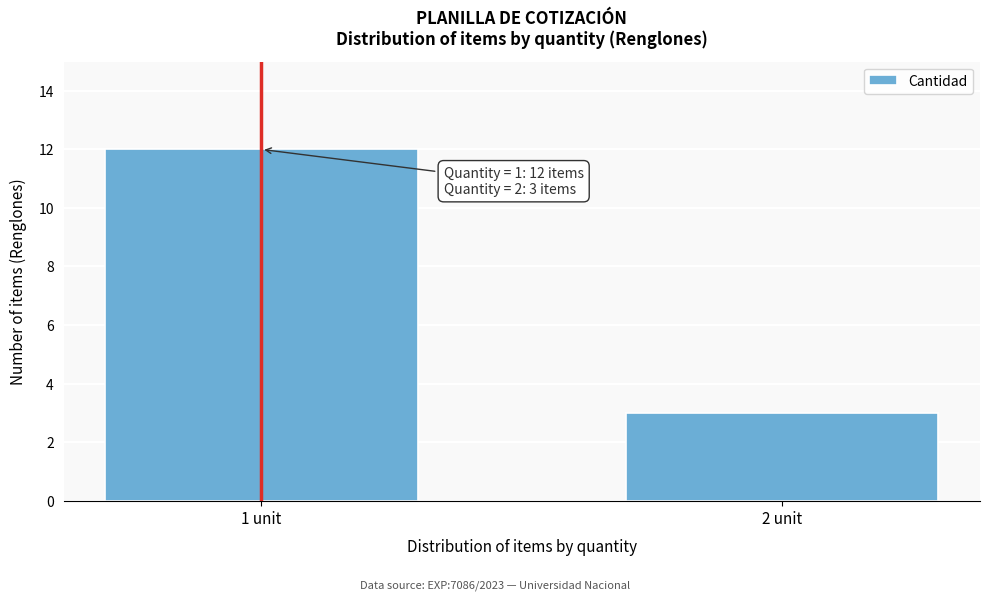

Reading right to left, list all the values displayed in this chart.

3	12